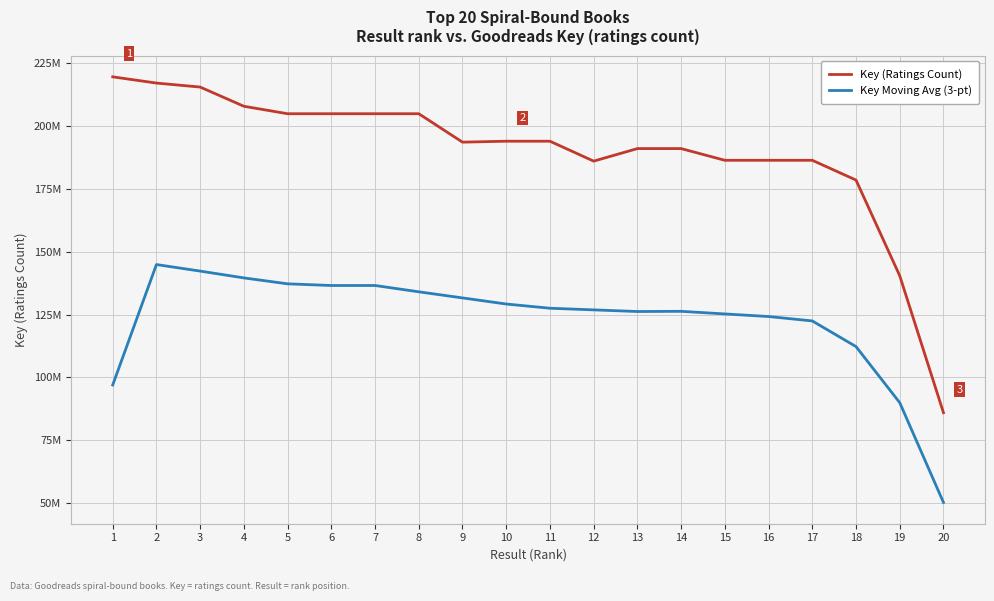

At 12, list the series in order from largest to smallest.

Key (Ratings Count), Key Moving Avg (3-pt)